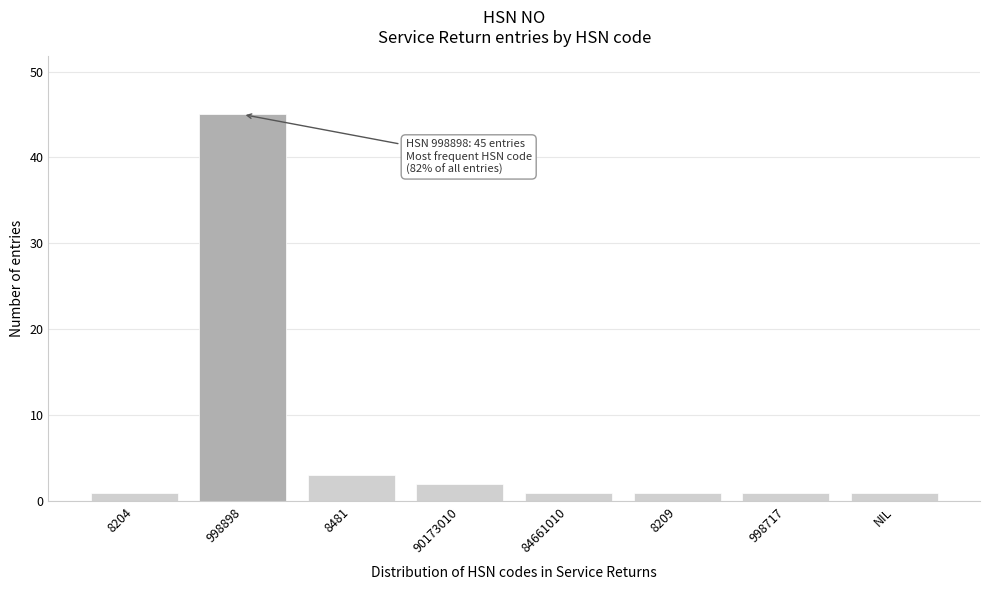

Reading left to right, extract all data points from this chart.

8204=1	998898=45	8481=3	90173010=2	84661010=1	8209=1	998717=1	NIL=1